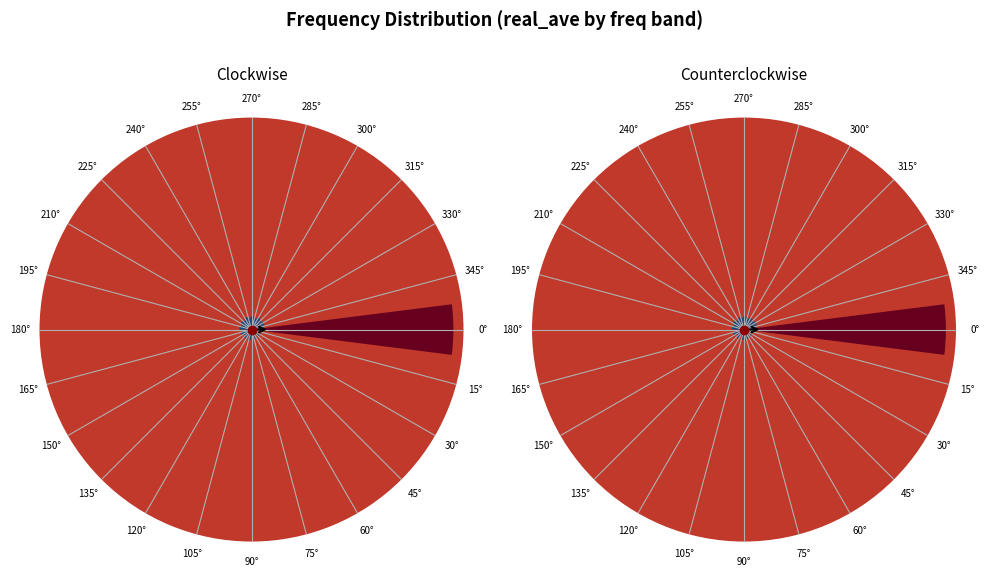

Does 75° account for over 50% of the chart?

No